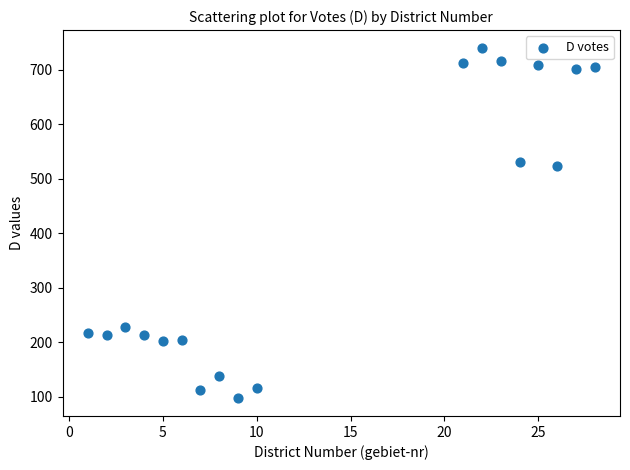

What is the range of X values (max minus min)?

27